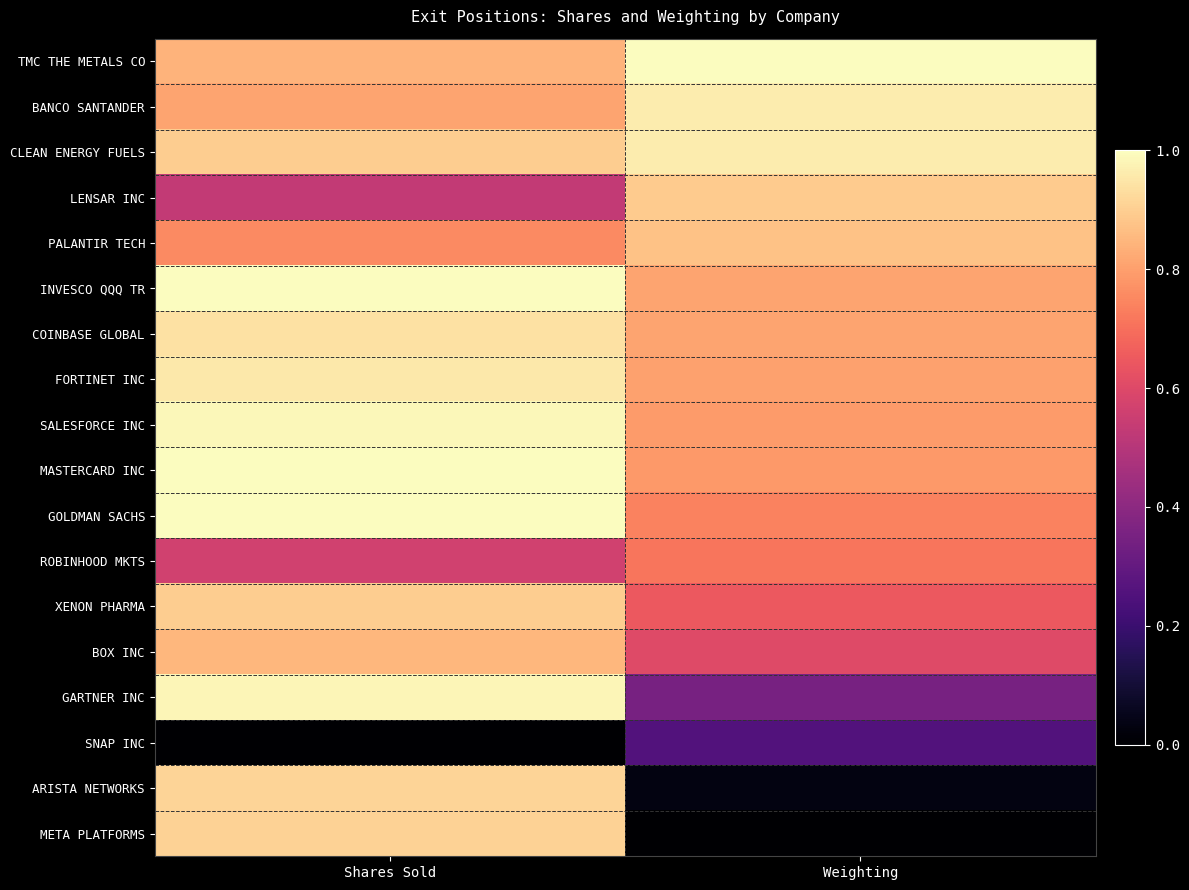

At how many categories does at least one series exceed 0?

2